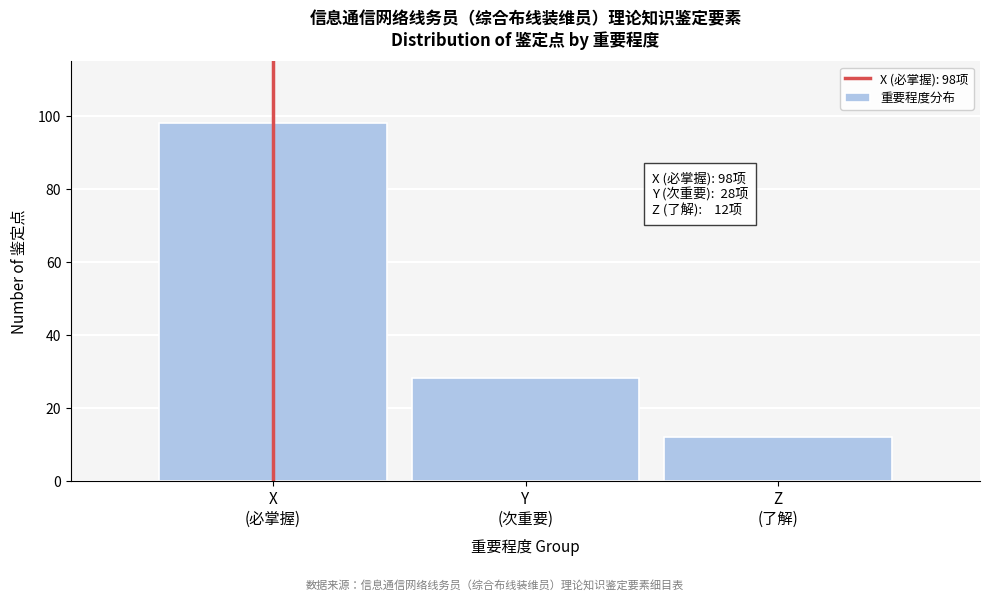

Reading left to right, transcribe all the data shown in this chart.

98	28	12